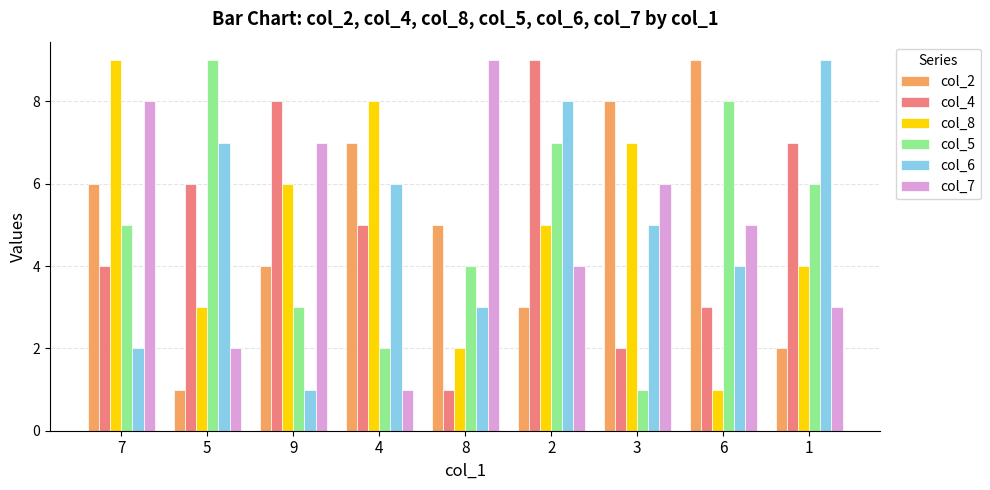

Reading left to right, what are all the values shown in this chart?

col_2: 6	1	4	7	5	3	8	9	2
col_4: 4	6	8	5	1	9	2	3	7
col_8: 9	3	6	8	2	5	7	1	4
col_5: 5	9	3	2	4	7	1	8	6
col_6: 2	7	1	6	3	8	5	4	9
col_7: 8	2	7	1	9	4	6	5	3